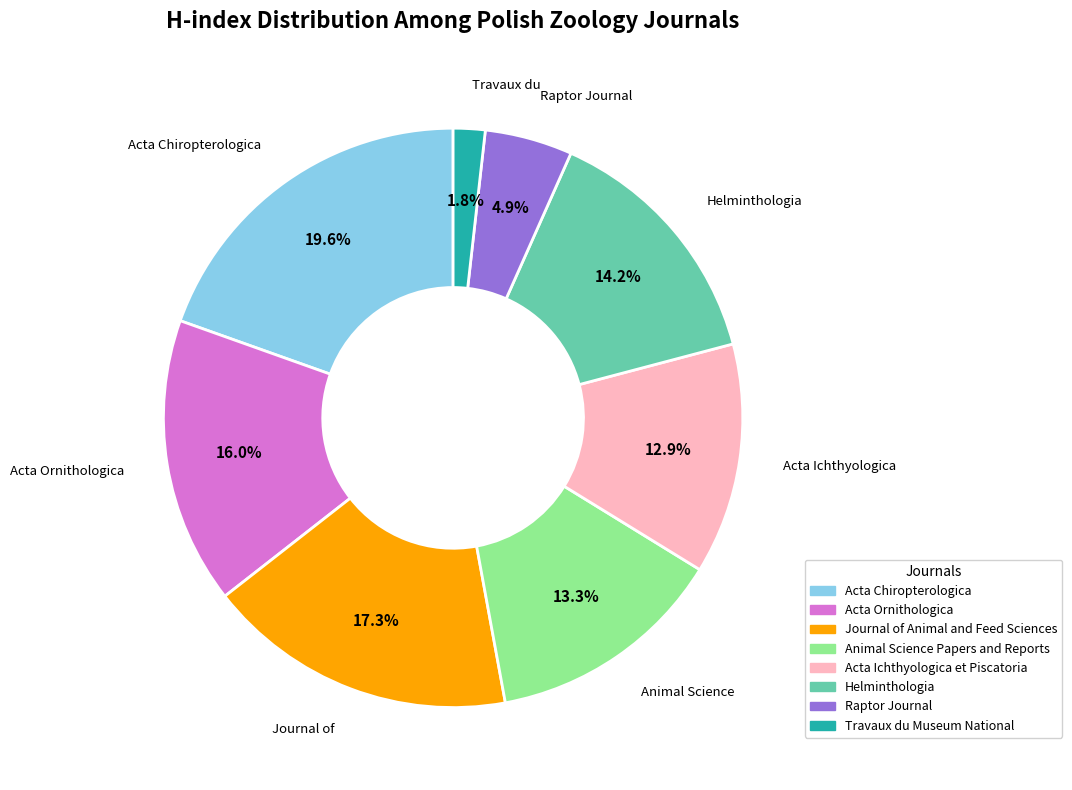

Does any single category account for the majority?

No